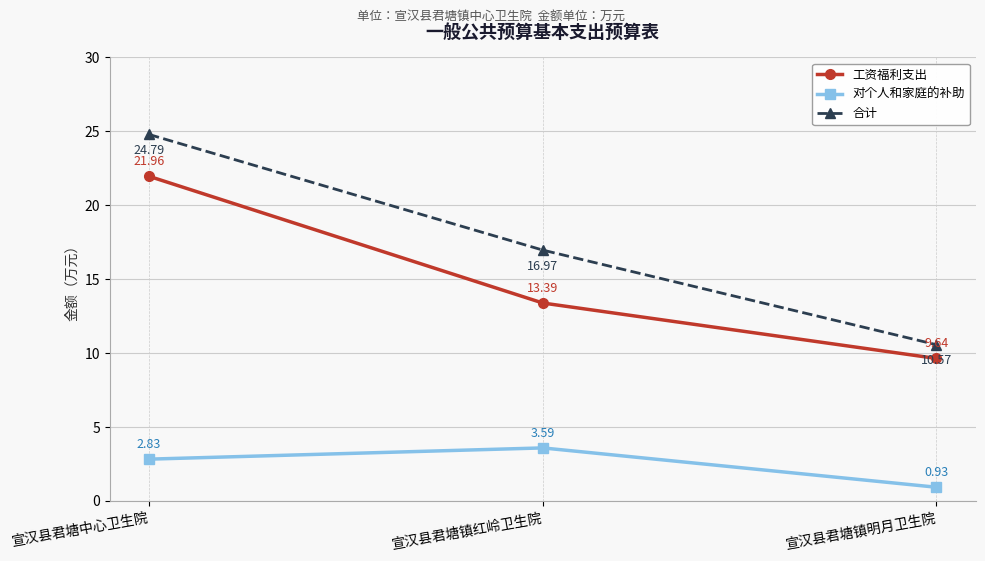

What is the label of the 2nd point from the right?

宣汉县君塘镇红岭卫生院